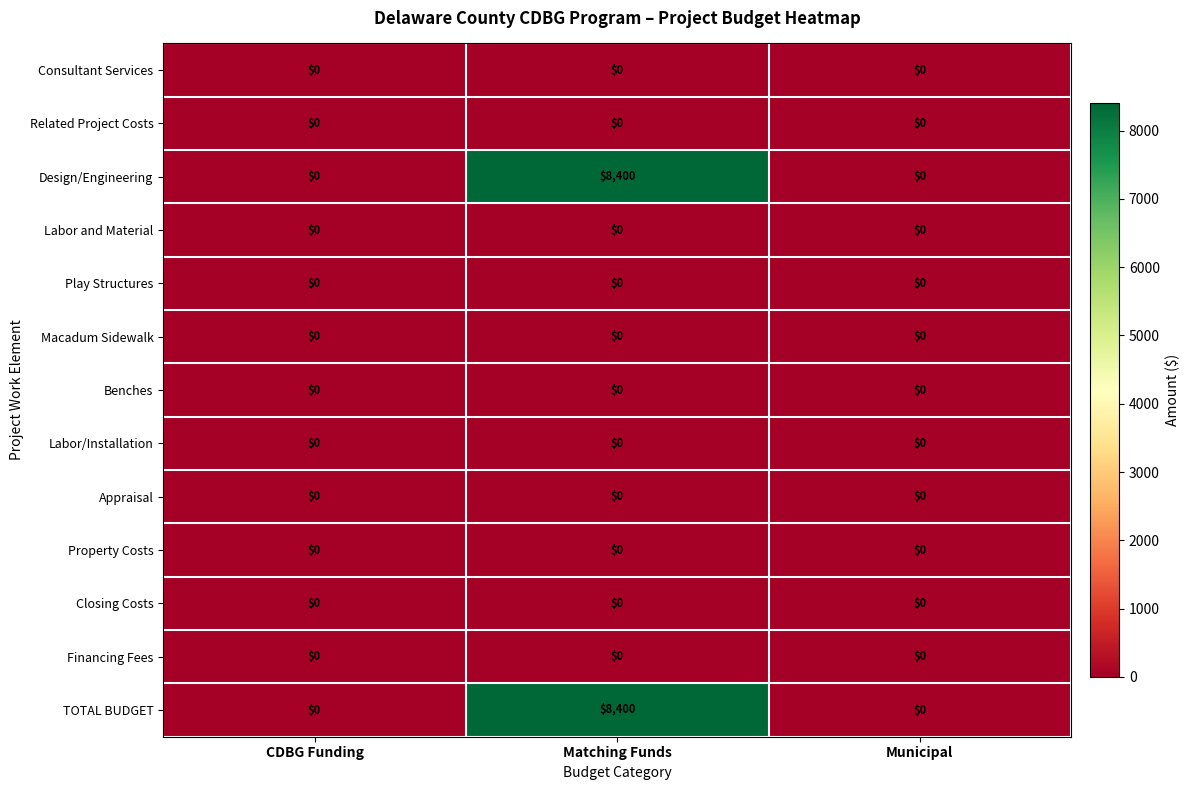

At which category is the sum across all series the highest?

Matching Funds